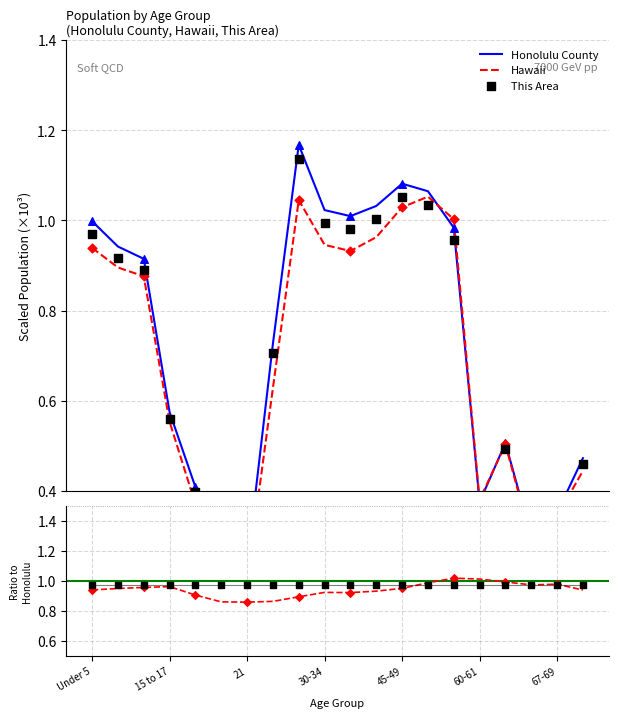

Which series reaches the minimum Y coordinate?

Honolulu County